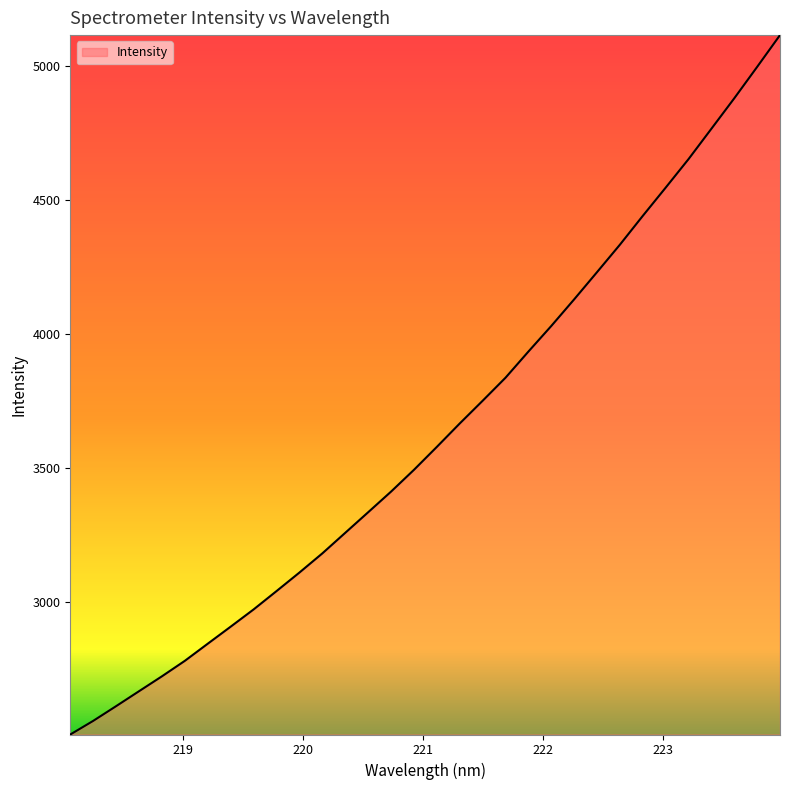

What is the difference between the maximum and minimum values?

2608.9